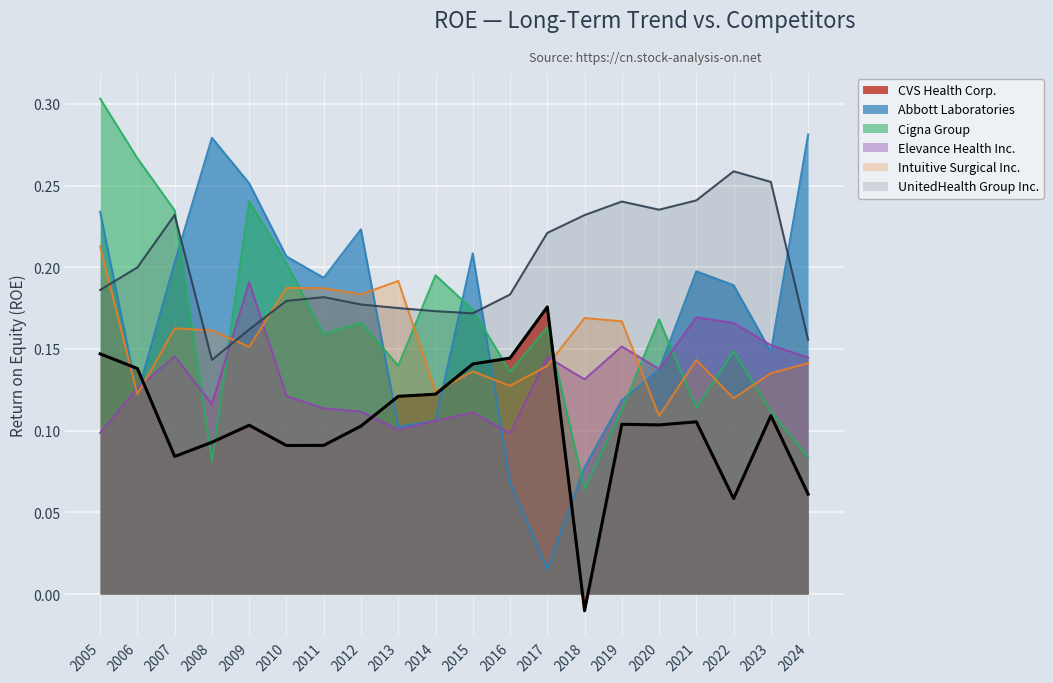

Which series has the largest range (max minus min)?

Abbott Laboratories